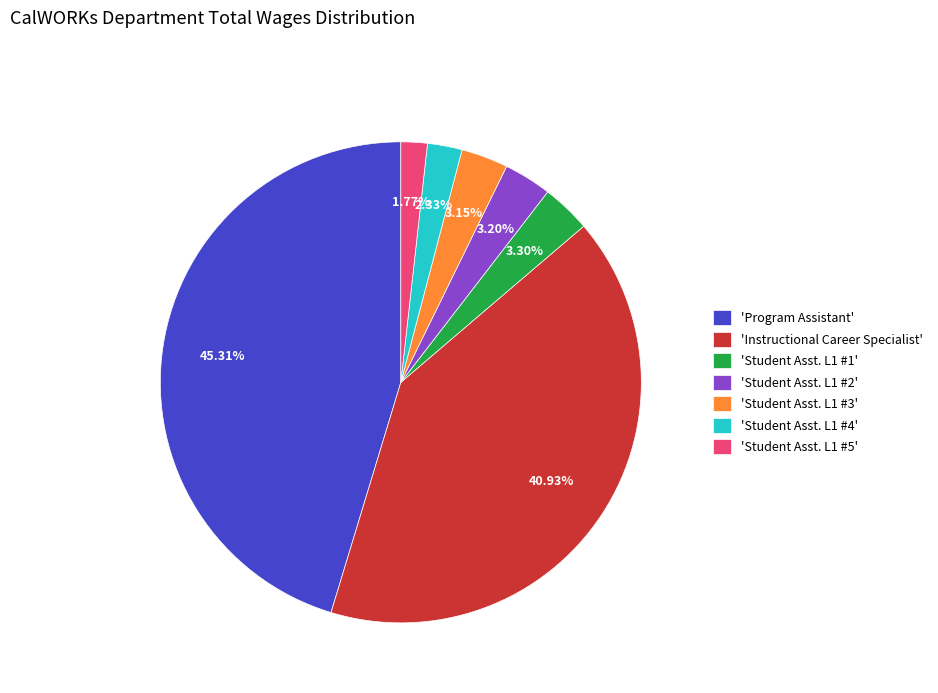

What is the largest slice in the pie chart?

'Program Assistant'